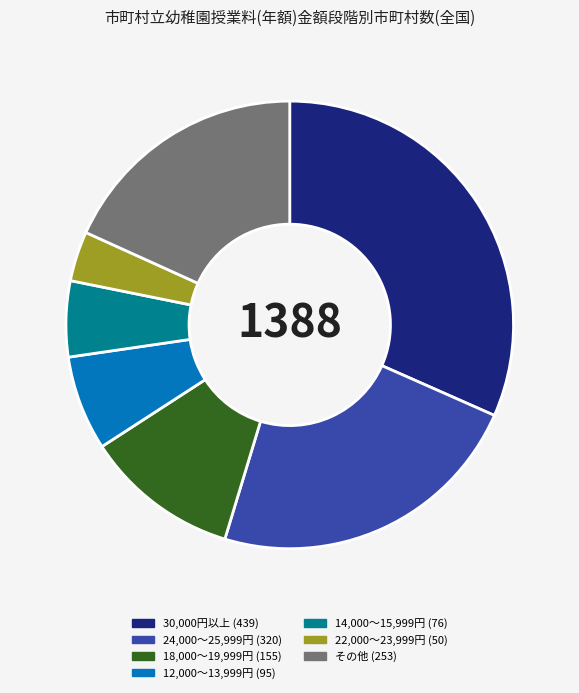

Is there a majority slice in this chart?

No